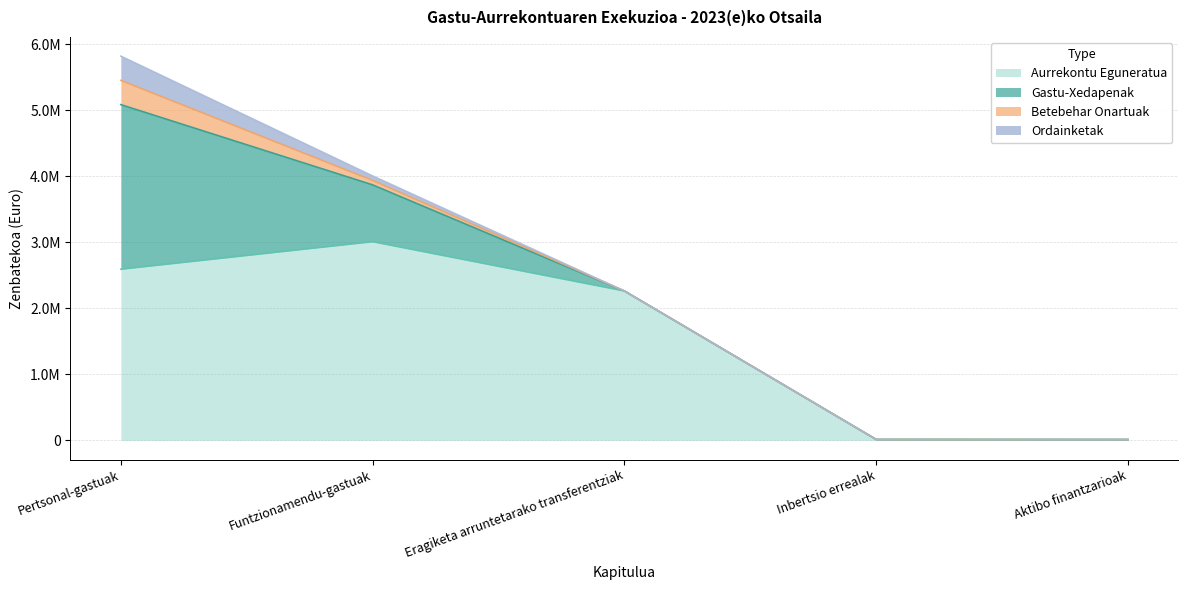

What is the label of the 4th point from the right?

Funtzionamendu-gastuak